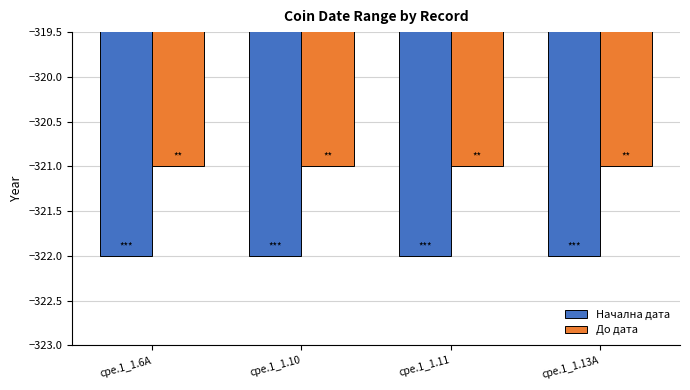

How many distinct data groups are displayed?

2